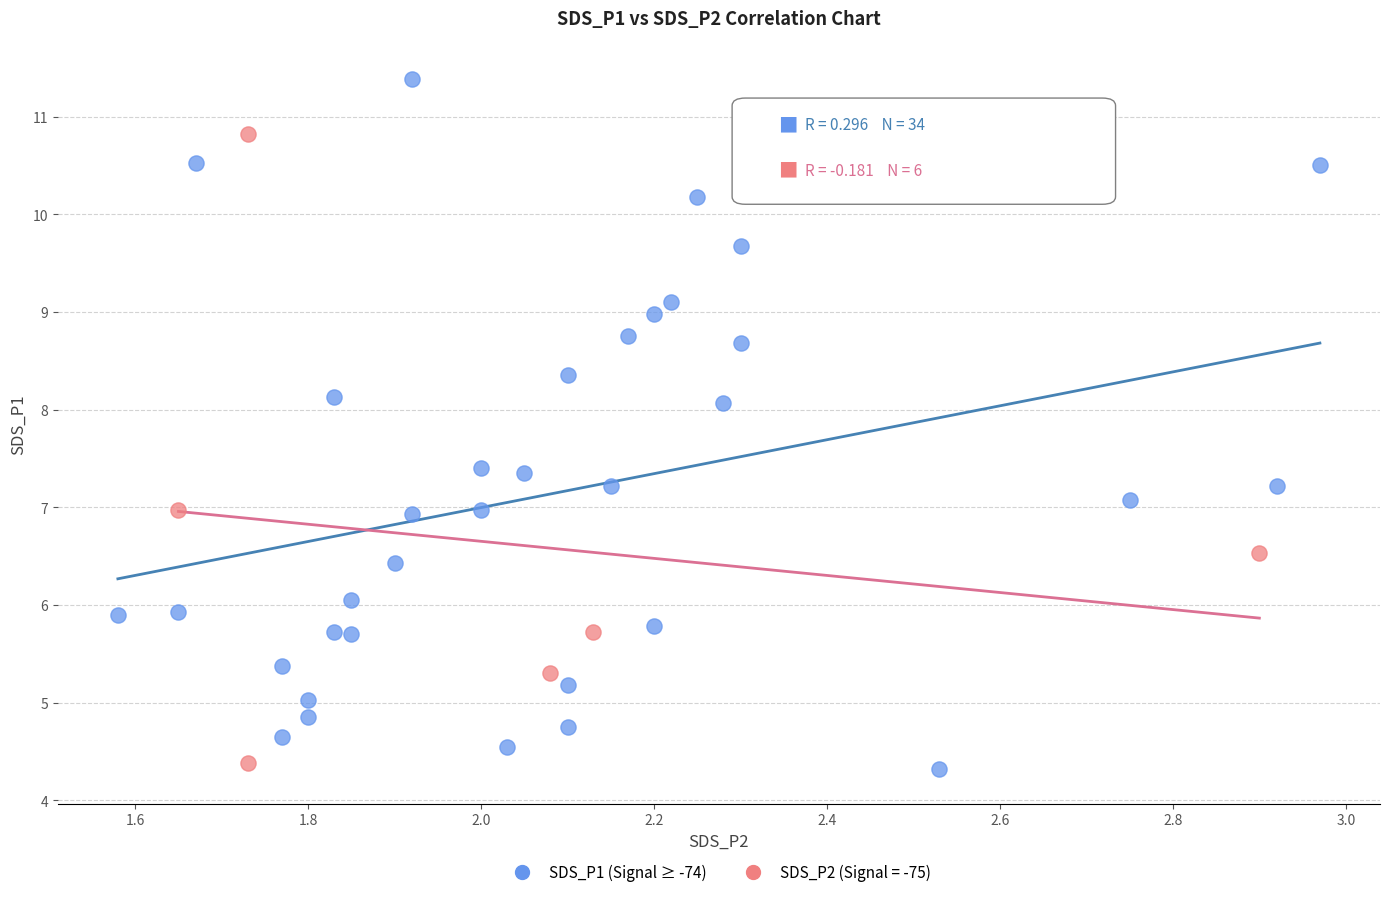

Which series contains the highest Y value?

SDS_P1 (Signal ≥ -74)